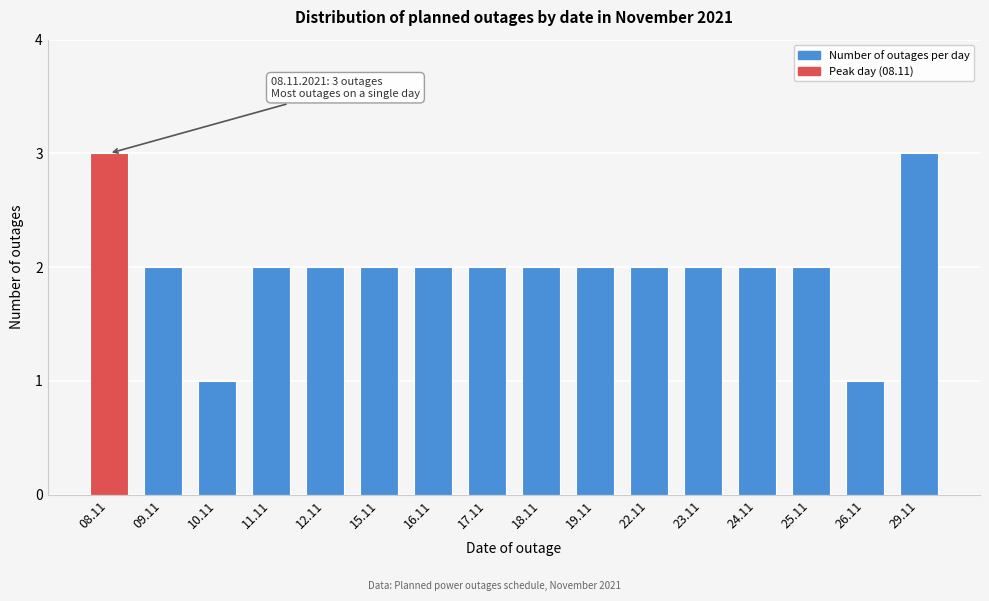

Reading right to left, transcribe all the data shown in this chart.

29.11=3	26.11=1	25.11=2	24.11=2	23.11=2	22.11=2	19.11=2	18.11=2	17.11=2	16.11=2	15.11=2	12.11=2	11.11=2	10.11=1	09.11=2	08.11=3